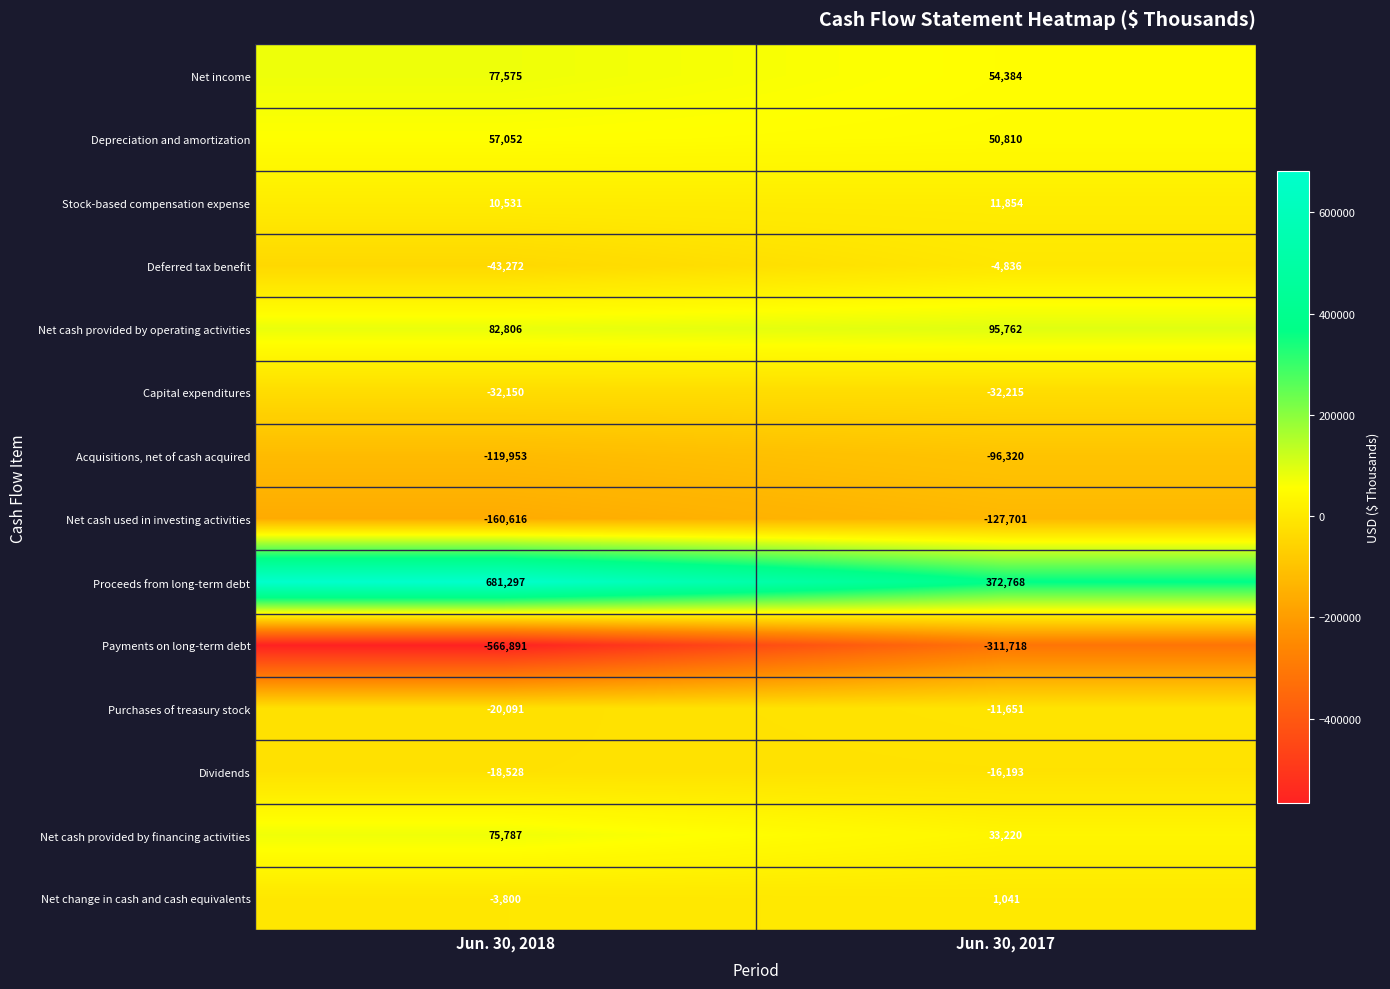

What is the minimum value shown in the chart?

-566891